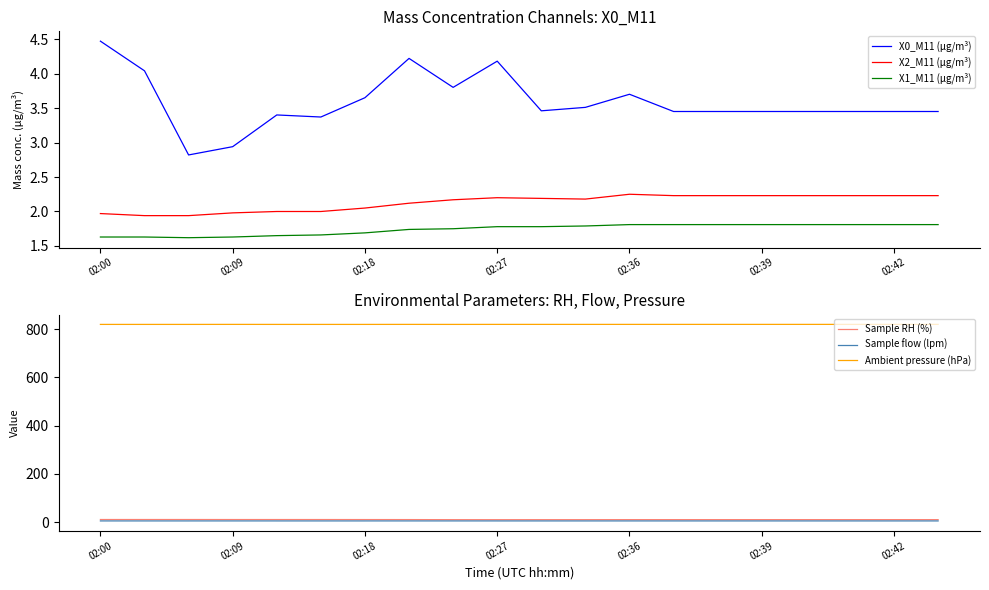

At which label does X0_M11 (μg/m³) first exceed 3?

02:00